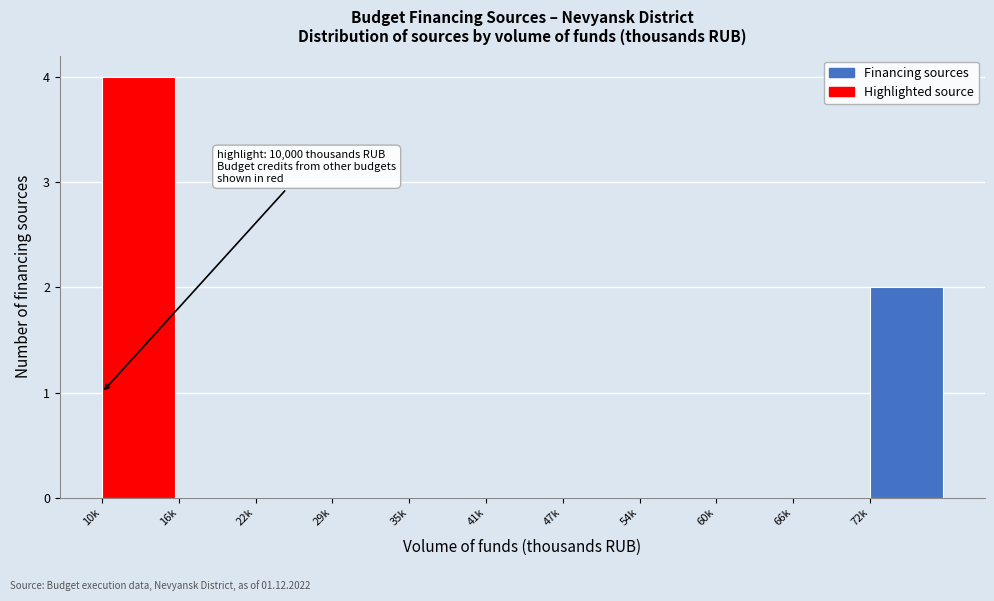

Reading left to right, what are all the values shown in this chart?

10k=4	16k=0	22k=0	29k=0	35k=0	41k=0	47k=0	54k=0	60k=0	66k=0	72k=2